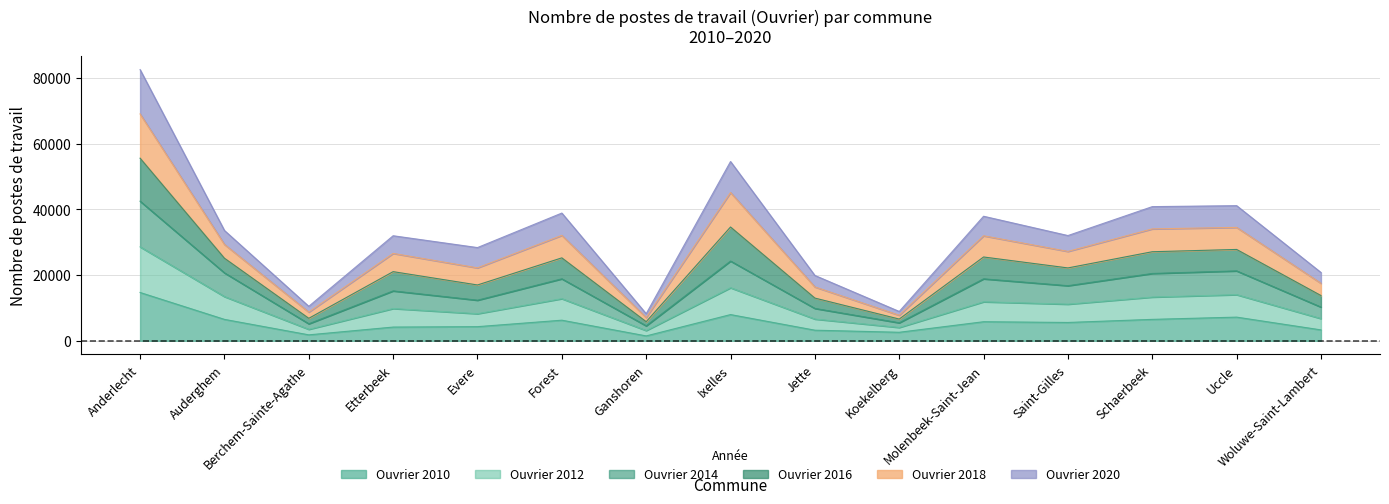

At which category does Ouvrier_2014 reach its first local valley?

Berchem-Sainte-Agathe